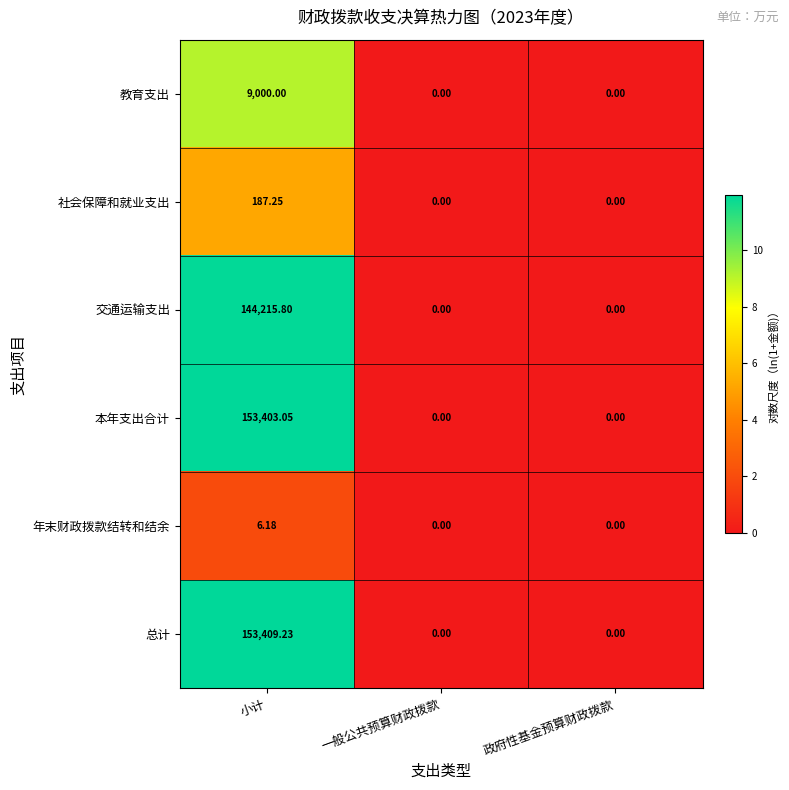

At which label does 教育支出 reach its peak?

小计